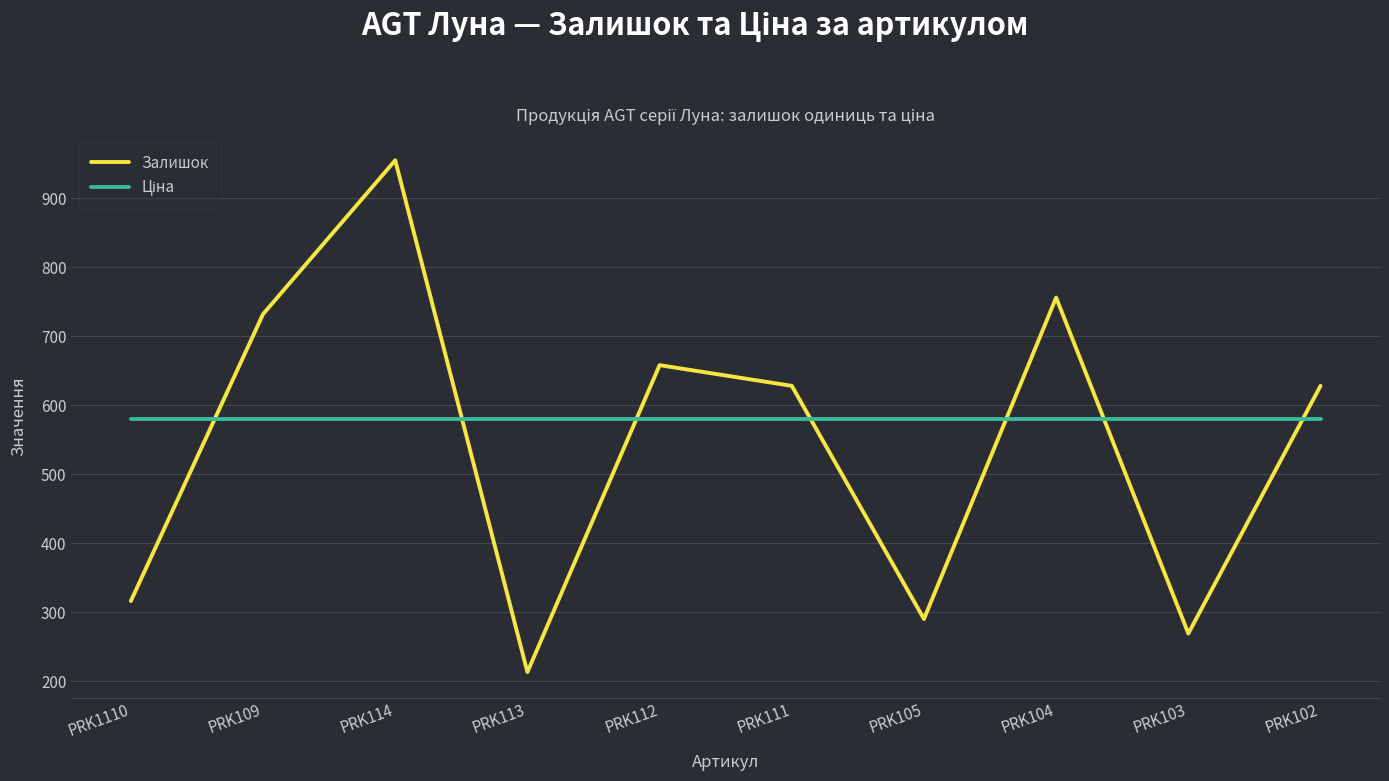

What is the average value of the Залишок series?

544.5